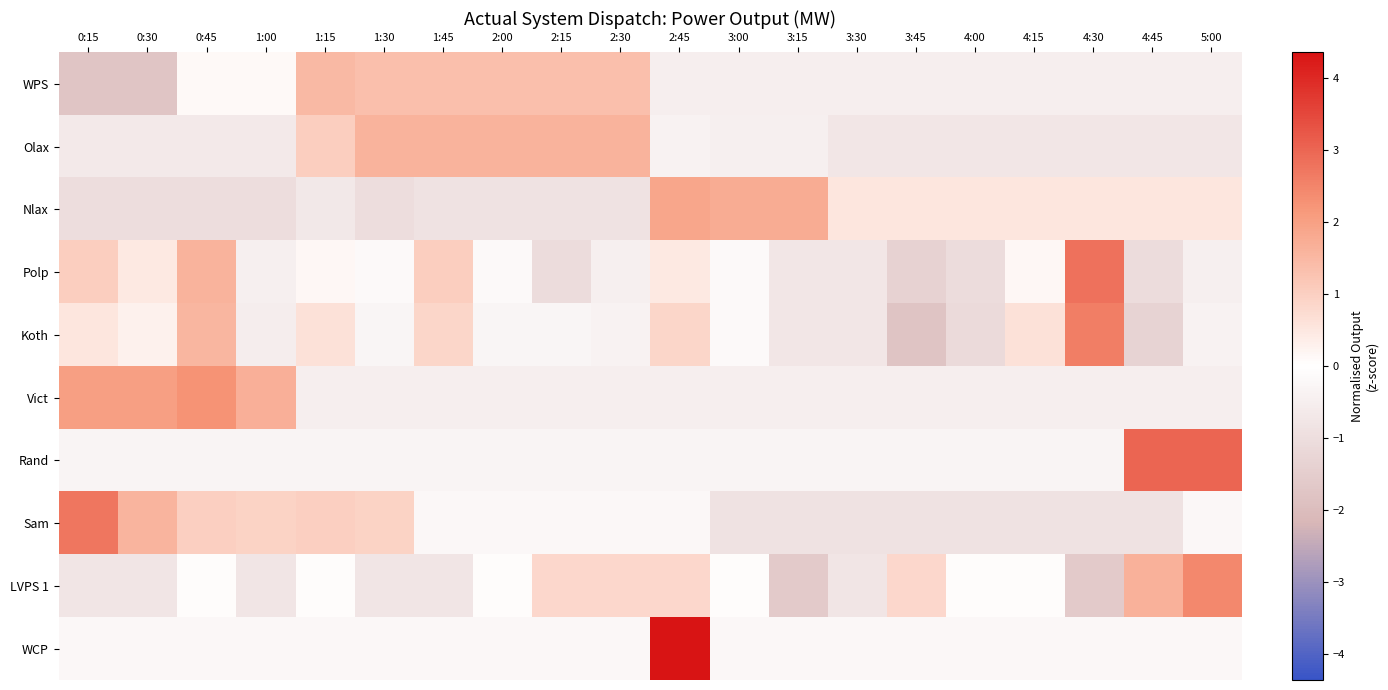

Reading left to right, list all the values displayed in this chart.

WPS: 0:15=-1.7	0:30=-1.7	0:45=0.1	1:00=0.1	1:15=1.5	1:30=1.4	1:45=1.4	2:00=1.4	2:15=1.4	2:30=1.4	2:45=-0.5	3:00=-0.5	3:15=-0.5	3:30=-0.5	3:45=-0.5	4:00=-0.5	4:15=-0.5	4:30=-0.5	4:45=-0.5	5:00=-0.5
Olax: 0:15=-0.7	0:30=-0.7	0:45=-0.7	1:00=-0.7	1:15=1.0	1:30=1.6	1:45=1.6	2:00=1.6	2:15=1.6	2:30=1.6	2:45=-0.4	3:00=-0.5	3:15=-0.5	3:30=-0.7	3:45=-0.7	4:00=-0.7	4:15=-0.7	4:30=-0.7	4:45=-0.7	5:00=-0.7
Nlax: 0:15=-1.0	0:30=-1.0	0:45=-1.0	1:00=-1.0	1:15=-0.7	1:30=-1.0	1:45=-0.9	2:00=-0.9	2:15=-0.9	2:30=-0.9	2:45=1.9	3:00=1.8	3:15=1.8	3:30=0.5	3:45=0.5	4:00=0.5	4:15=0.5	4:30=0.5	4:45=0.5	5:00=0.5
Polp: 0:15=1.0	0:30=0.4	0:45=1.6	1:00=-0.4	1:15=0.1	1:30=-0.1	1:45=1.0	2:00=-0.1	2:15=-1.0	2:30=-0.4	2:45=0.4	3:00=-0.1	3:15=-0.7	3:30=-0.7	3:45=-1.3	4:00=-1.0	4:15=0.1	4:30=2.8	4:45=-1.0	5:00=-0.4
Koth: 0:15=0.5	0:30=0.3	0:45=1.6	1:00=-0.5	1:15=0.6	1:30=-0.3	1:45=0.9	2:00=-0.3	2:15=-0.3	2:30=-0.4	2:45=0.9	3:00=-0.2	3:15=-0.7	3:30=-0.7	3:45=-1.8	4:00=-1.1	4:15=0.6	4:30=2.6	4:45=-1.3	5:00=-0.4
Vict: 0:15=2.0	0:30=2.0	0:45=2.2	1:00=1.7	1:15=-0.5	1:30=-0.5	1:45=-0.5	2:00=-0.5	2:15=-0.5	2:30=-0.5	2:45=-0.5	3:00=-0.5	3:15=-0.5	3:30=-0.5	3:45=-0.5	4:00=-0.5	4:15=-0.5	4:30=-0.5	4:45=-0.5	5:00=-0.5
Rand: 0:15=-0.3	0:30=-0.3	0:45=-0.3	1:00=-0.3	1:15=-0.3	1:30=-0.3	1:45=-0.3	2:00=-0.3	2:15=-0.3	2:30=-0.3	2:45=-0.3	3:00=-0.3	3:15=-0.3	3:30=-0.3	3:45=-0.3	4:00=-0.3	4:15=-0.3	4:30=-0.3	4:45=3.0	5:00=3.0
Sam: 0:15=2.7	0:30=1.6	0:45=1.0	1:00=0.9	1:15=1.0	1:30=0.9	1:45=-0.2	2:00=-0.2	2:15=-0.2	2:30=-0.2	2:45=-0.2	3:00=-0.9	3:15=-0.9	3:30=-0.9	3:45=-0.9	4:00=-0.9	4:15=-0.9	4:30=-0.9	4:45=-0.9	5:00=-0.2
LVPS 1: 0:15=-0.8	0:30=-0.8	0:45=0.0	1:00=-0.8	1:15=0.0	1:30=-0.8	1:45=-0.8	2:00=0.0	2:15=0.8	2:30=0.8	2:45=0.8	3:00=0.0	3:15=-1.6	3:30=-0.8	3:45=0.8	4:00=0.0	4:15=0.0	4:30=-1.6	4:45=1.6	5:00=2.5
WCP: 0:15=-0.2	0:30=-0.2	0:45=-0.2	1:00=-0.2	1:15=-0.2	1:30=-0.2	1:45=-0.2	2:00=-0.2	2:15=-0.2	2:30=-0.2	2:45=4.4	3:00=-0.2	3:15=-0.2	3:30=-0.2	3:45=-0.2	4:00=-0.2	4:15=-0.2	4:30=-0.2	4:45=-0.2	5:00=-0.2